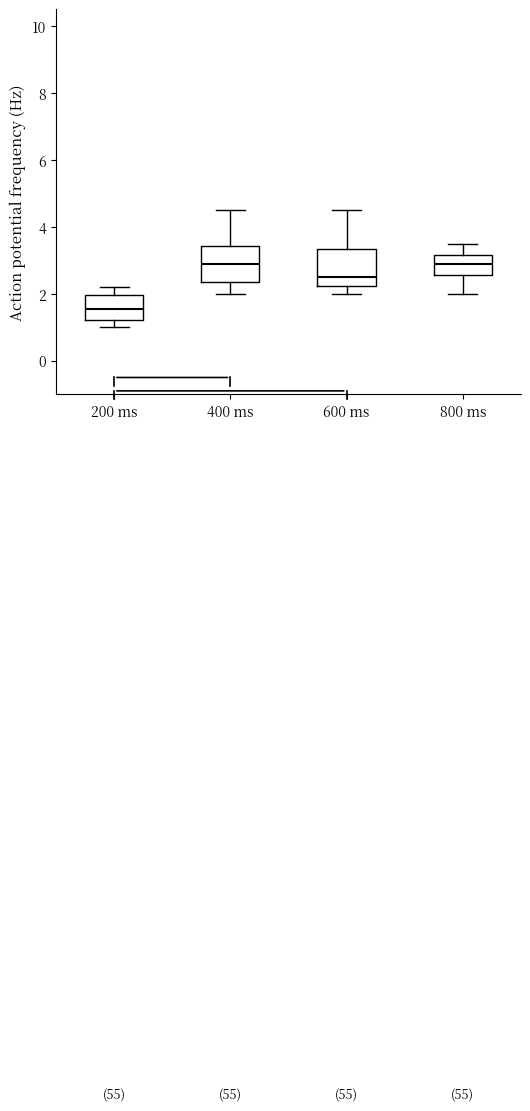

Reading left to right, read every box against the y-axis: the position of its median line, the range the box covers, and the ends of its whiskers. The values are not printed on the chart, so give them approximately, as read against the axis.

200 ms: median 1.6, box 1.2 to 2.0, whiskers 1.0 to 2.2
400 ms: median 3.0, box 2.4 to 3.4, whiskers 2.0 to 4.6
600 ms: median 2.6, box 2.2 to 3.4, whiskers 2.0 to 4.6
800 ms: median 3.0, box 2.6 to 3.2, whiskers 2.0 to 3.6